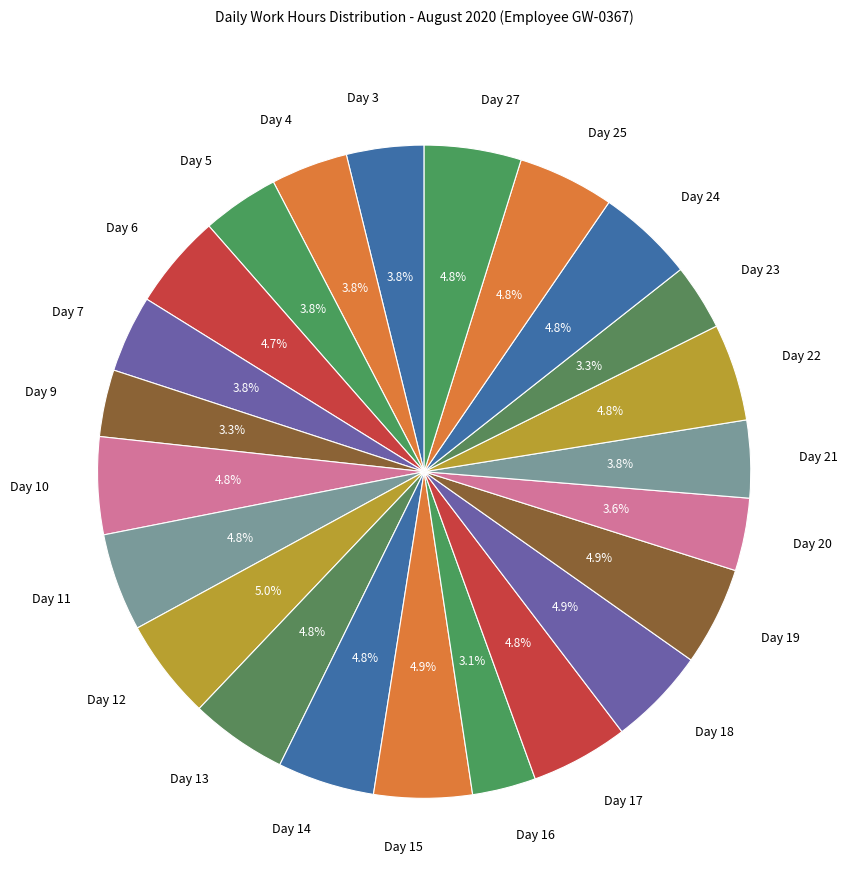

Does any single category account for the majority?

No